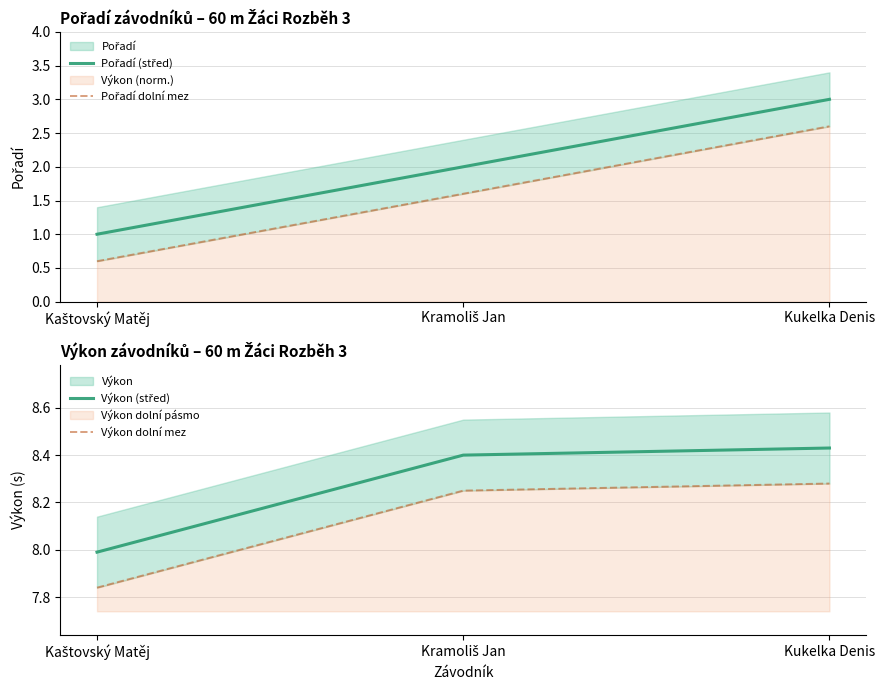

What is the greatest value displayed?

8.4